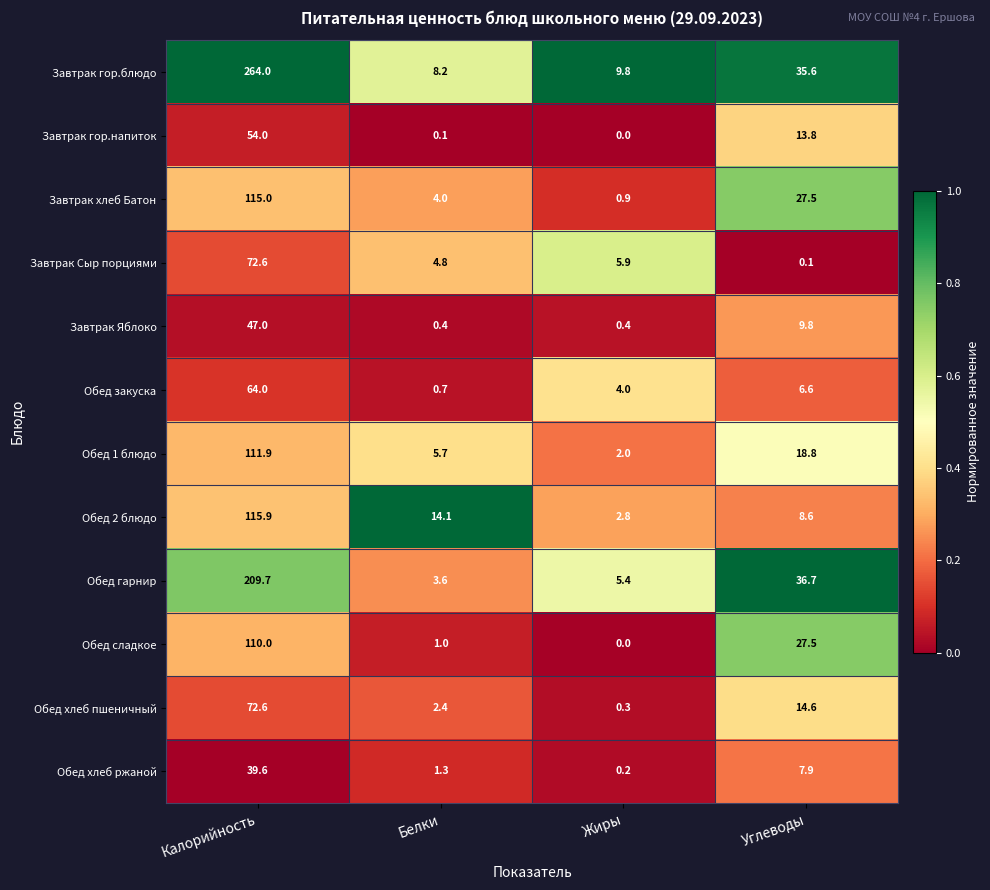

Which series has the widest spread of values?

Завтрак гор.блюдо